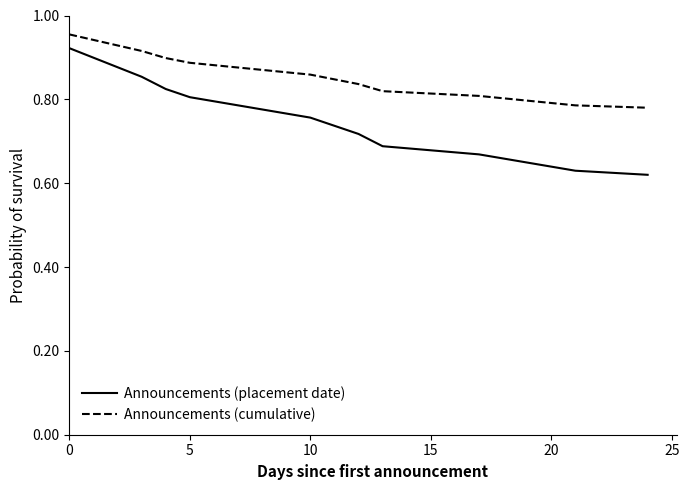

How many lines are shown in the chart?

2